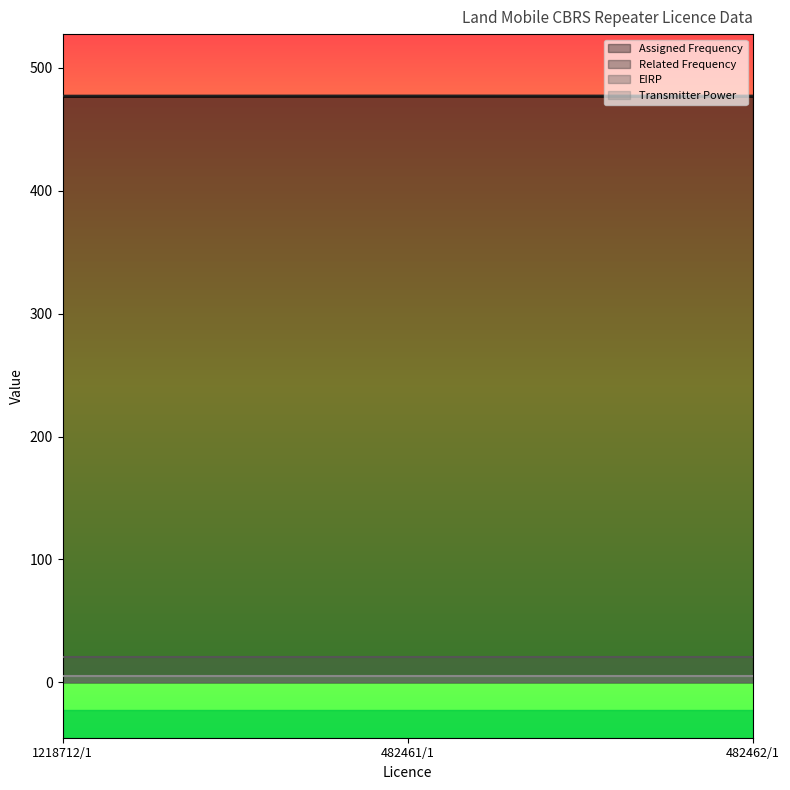

What is the greatest value displayed?

477.4